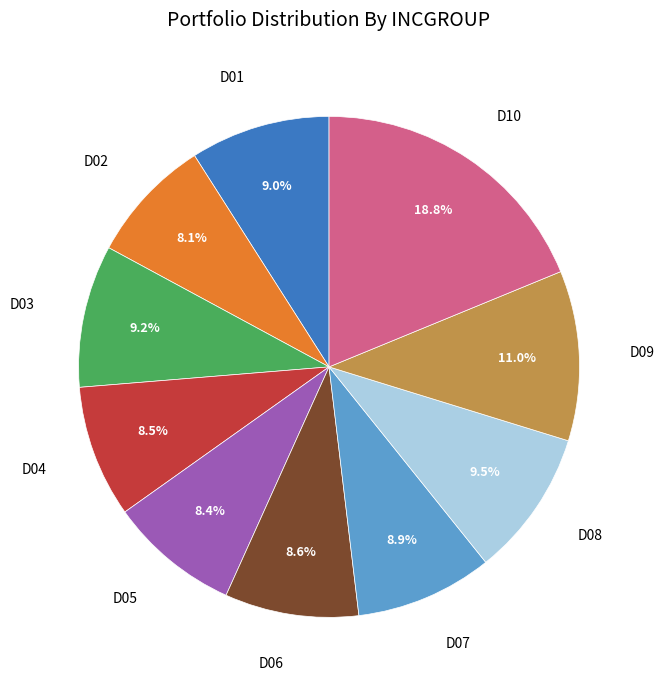

Combined, what portion of the pie is D02 and D04?

16.6%